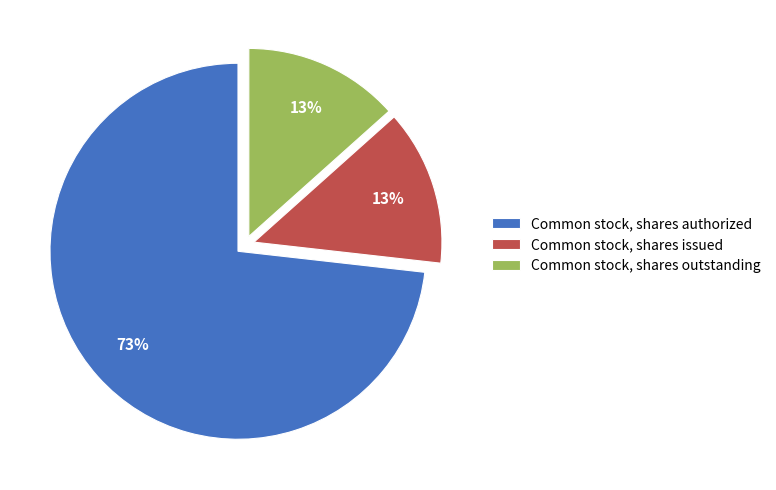

To the nearest percent, what portion does Common stock, shares outstanding represent?

13%